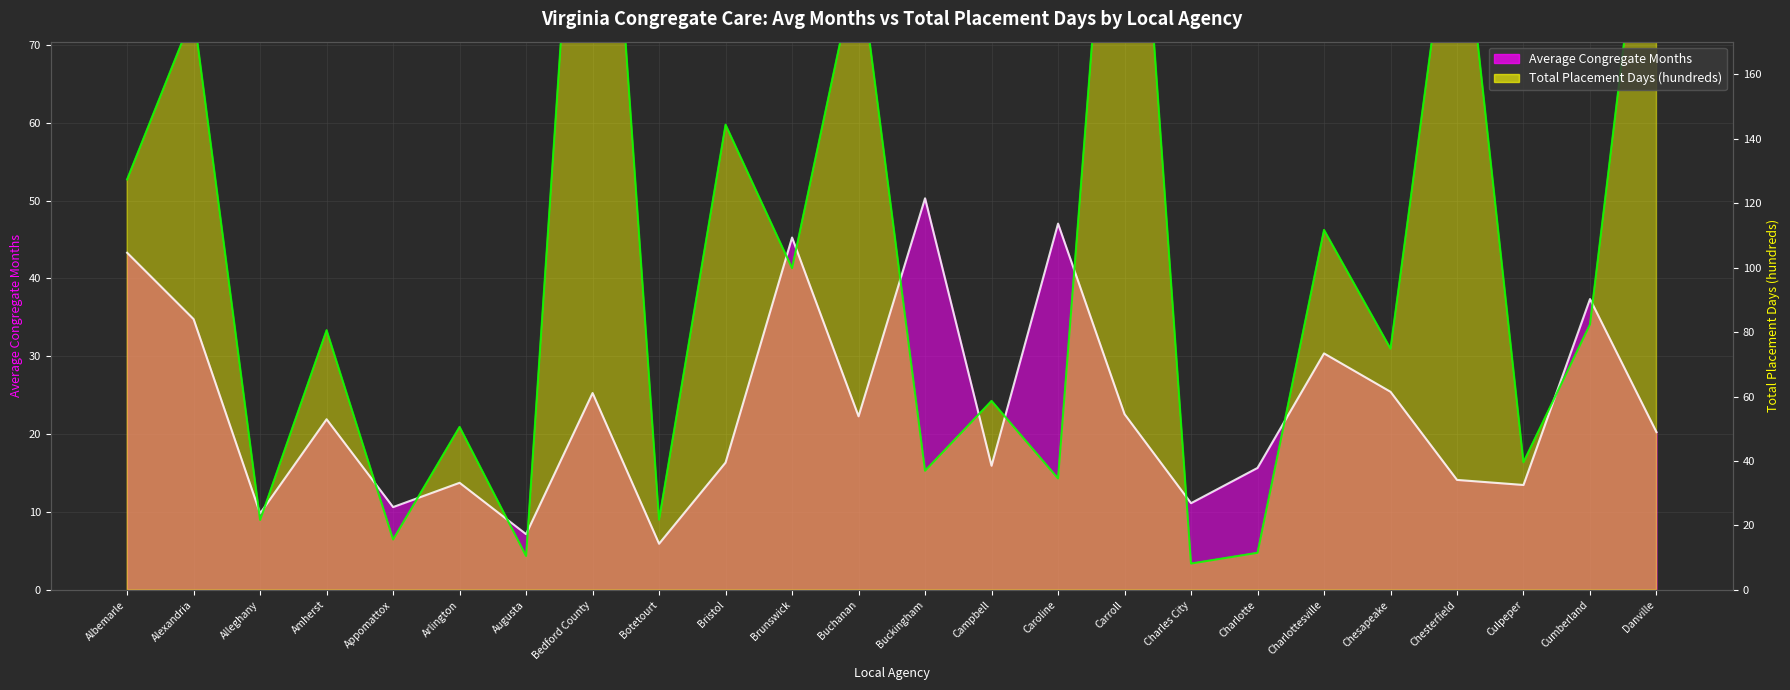

What is the highest value of the Average Congregate Months series?

50.3